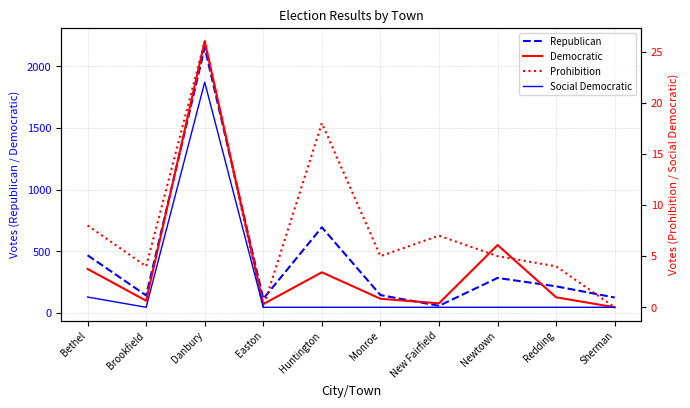

The Republican series shows 284 at Newtown. True or false?

True